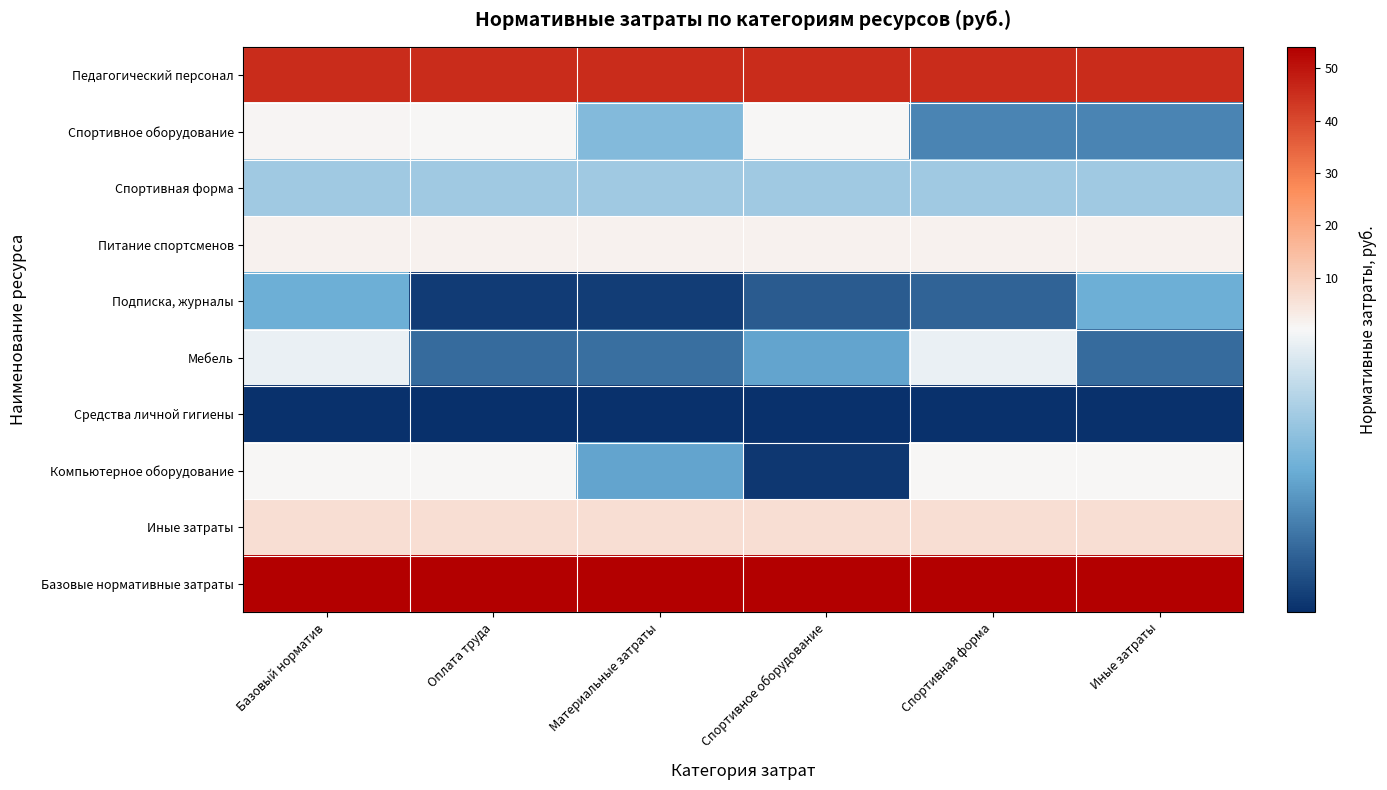

Which series has the largest total across all categories?

Базовые нормативные затраты